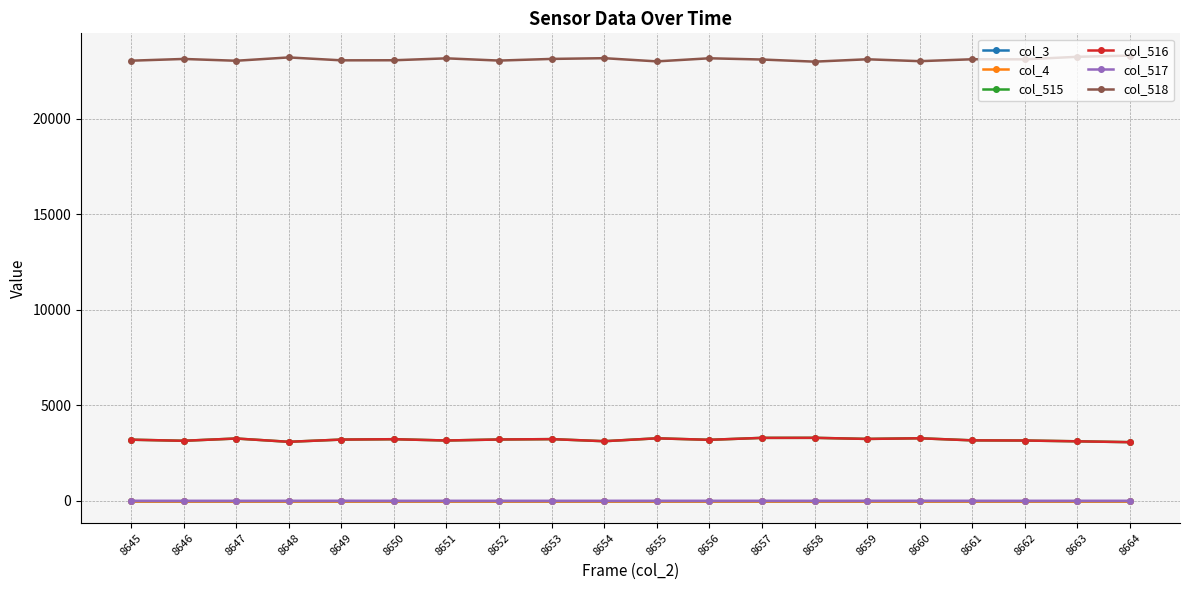

What is the maximum value for col_518?

23308